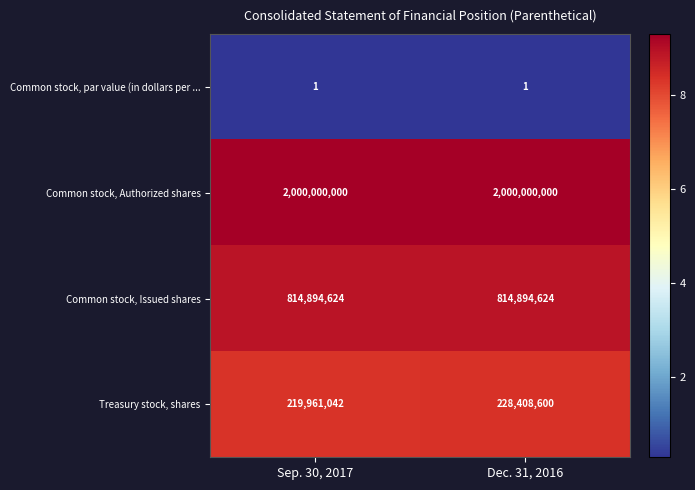

Reading left to right, list all the values displayed in this chart.

Common stock, par value (in dollars per ...: 1	1
Common stock, Authorized shares: 2000000000	2000000000
Common stock, Issued shares: 814894624	814894624
Treasury stock, shares: 219961042	228408600